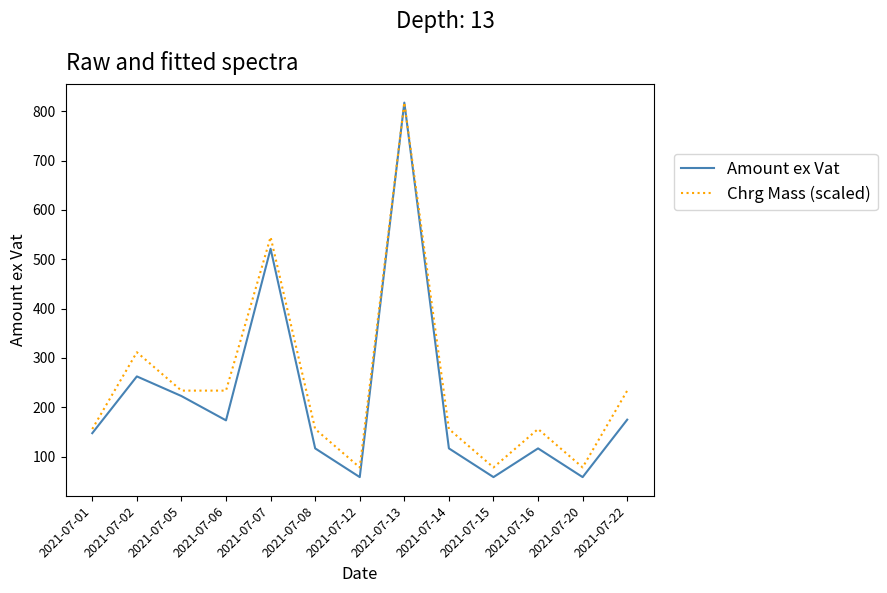

True or false: Chrg Mass (scaled) has a value of 353.3 at 2021-07-13.

False